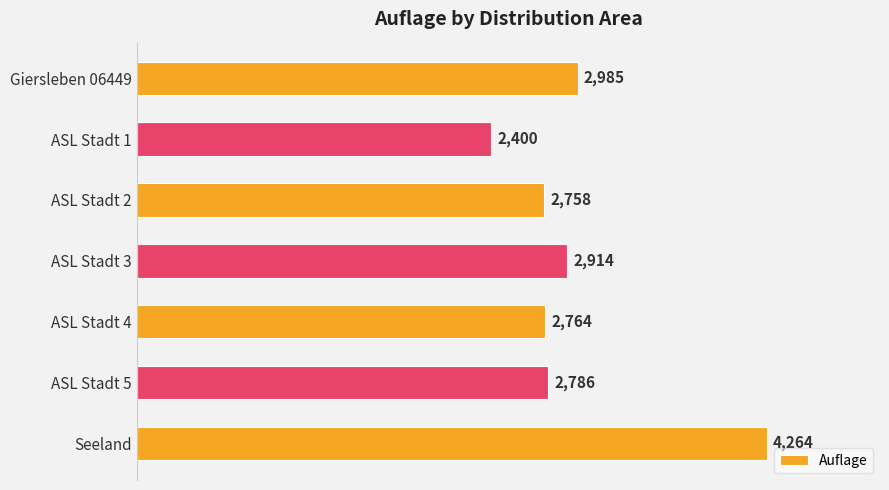

Reading top to bottom, what are all the values shown in this chart?

2985	2400	2758	2914	2764	2786	4264